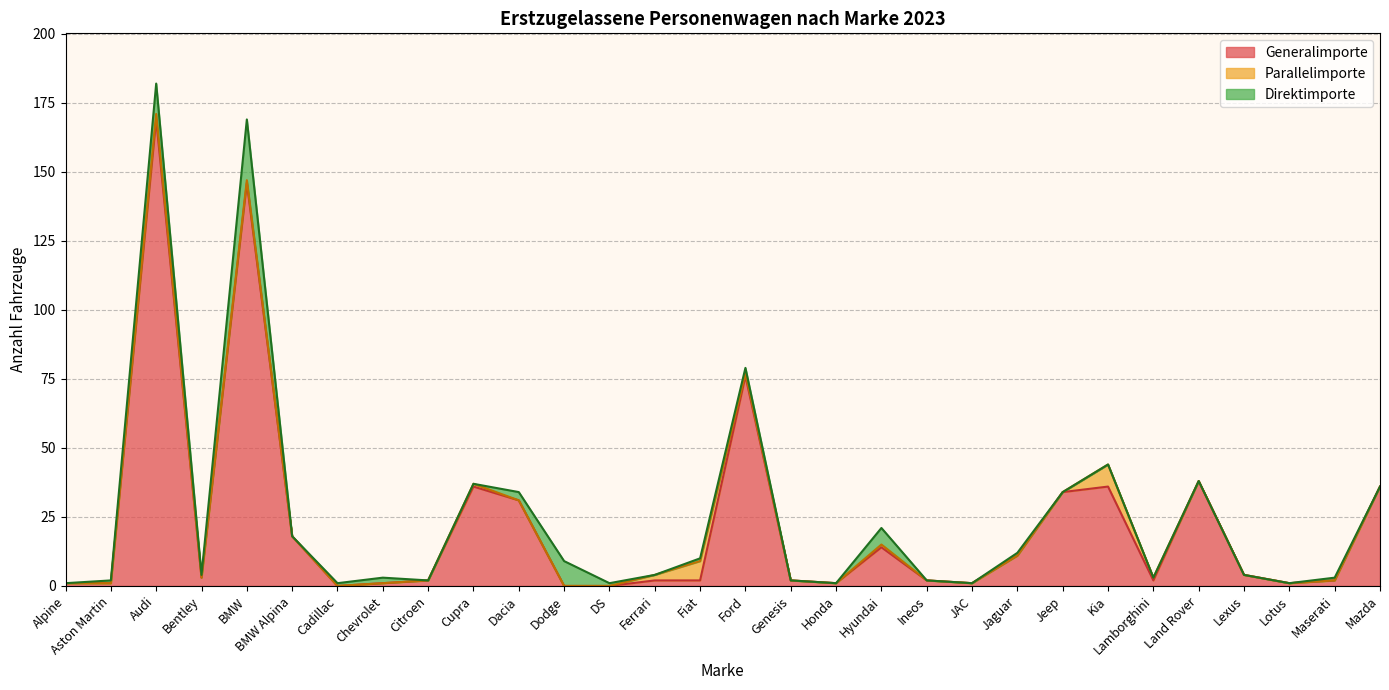

What is the sum of all Direktimporte values?

62